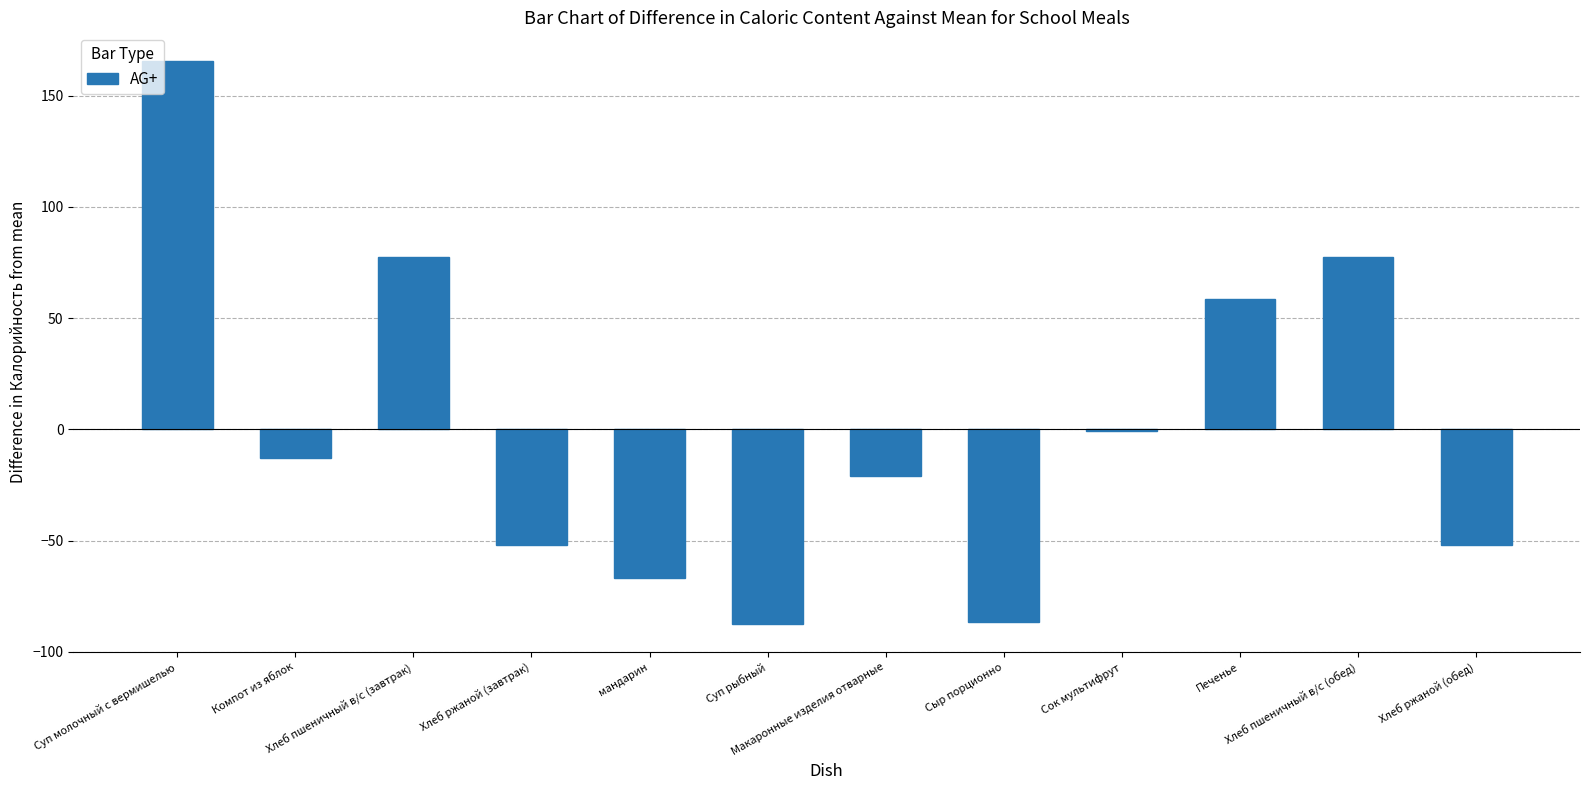

What is the maximum value shown in the chart?

165.8